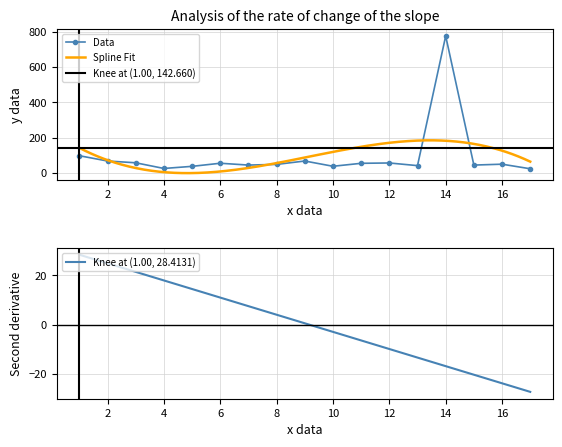

Which label corresponds to the largest value in the chart?

14